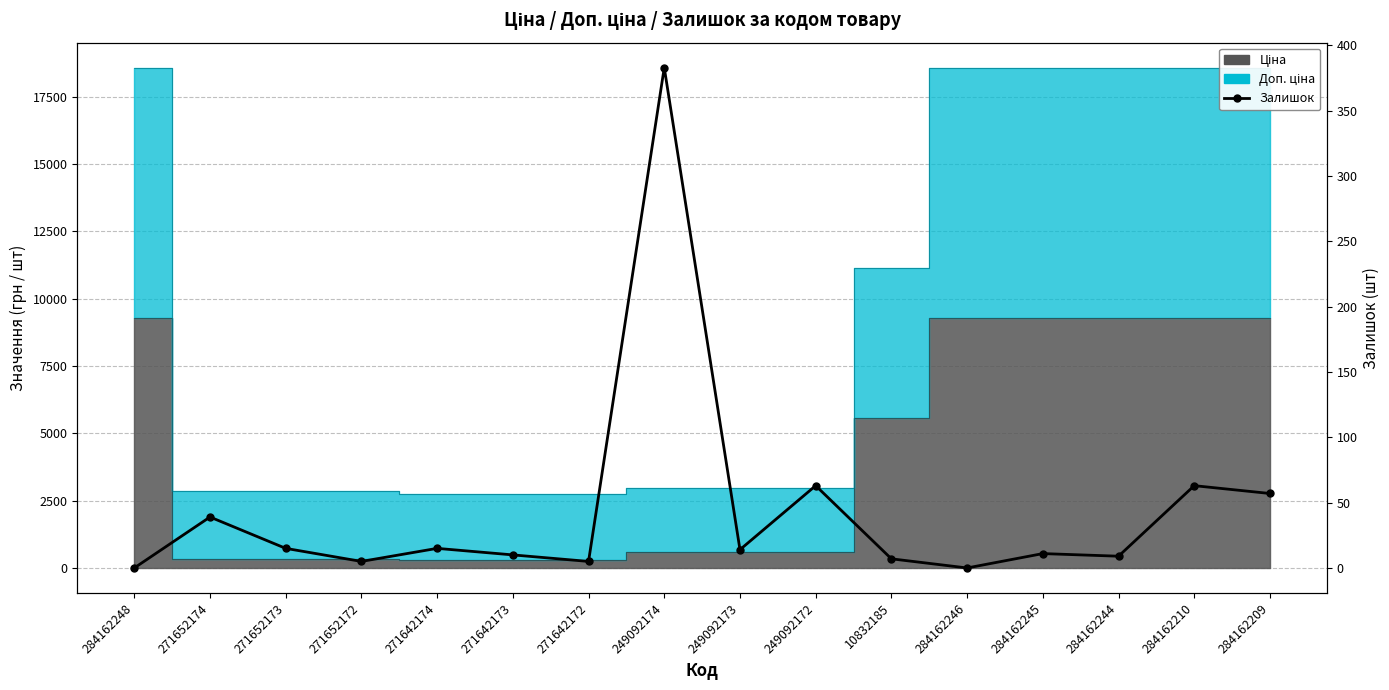

What is the sum of the values at 271642172 and 271652174?

44